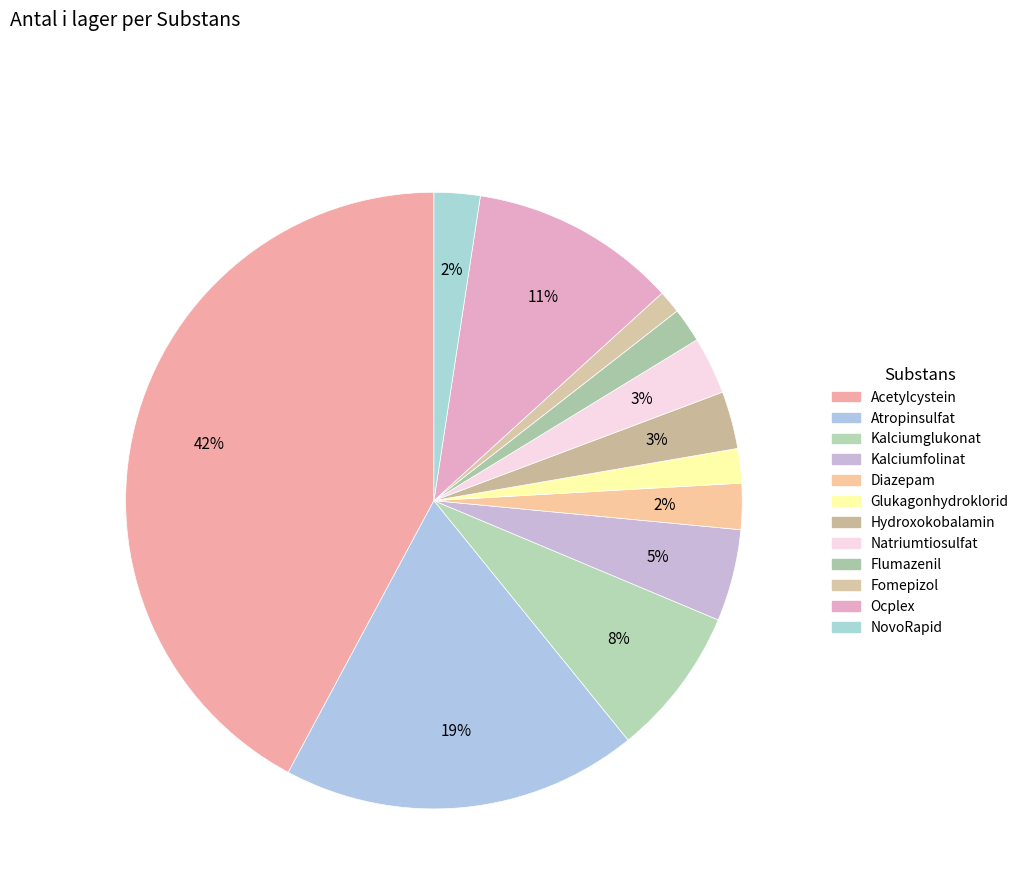

How many segments does this pie chart have?

12